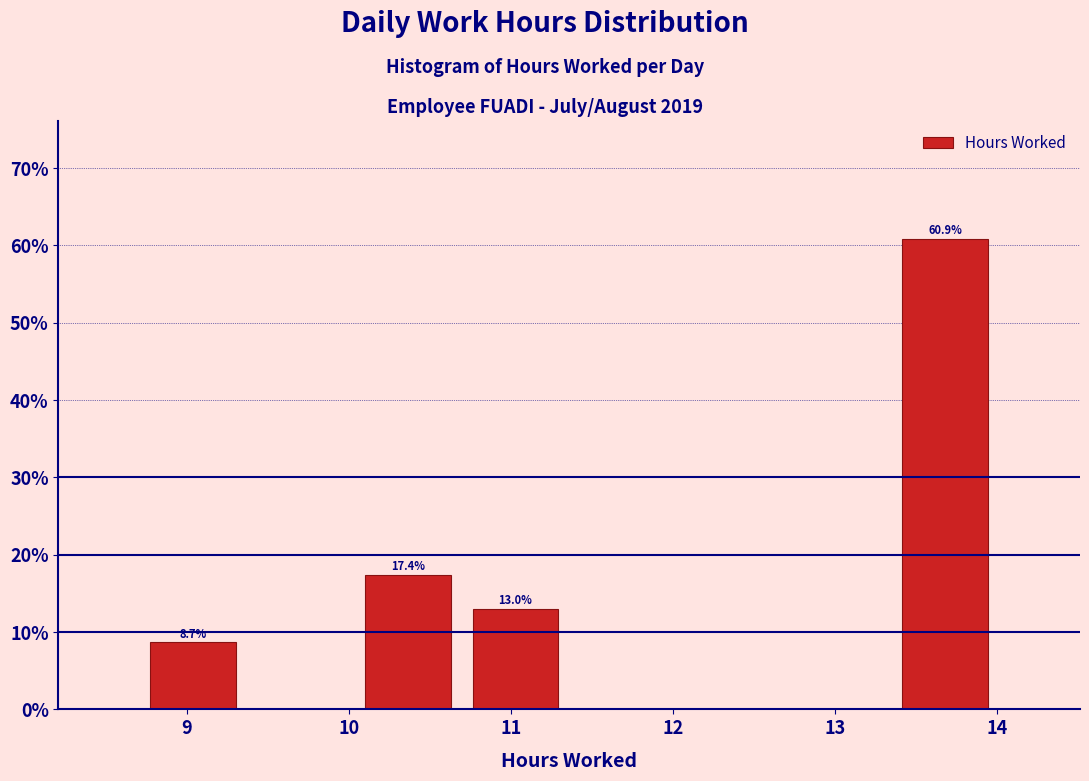

Over which range of the x-axis is the bar tallest?

13.3 to 14.0